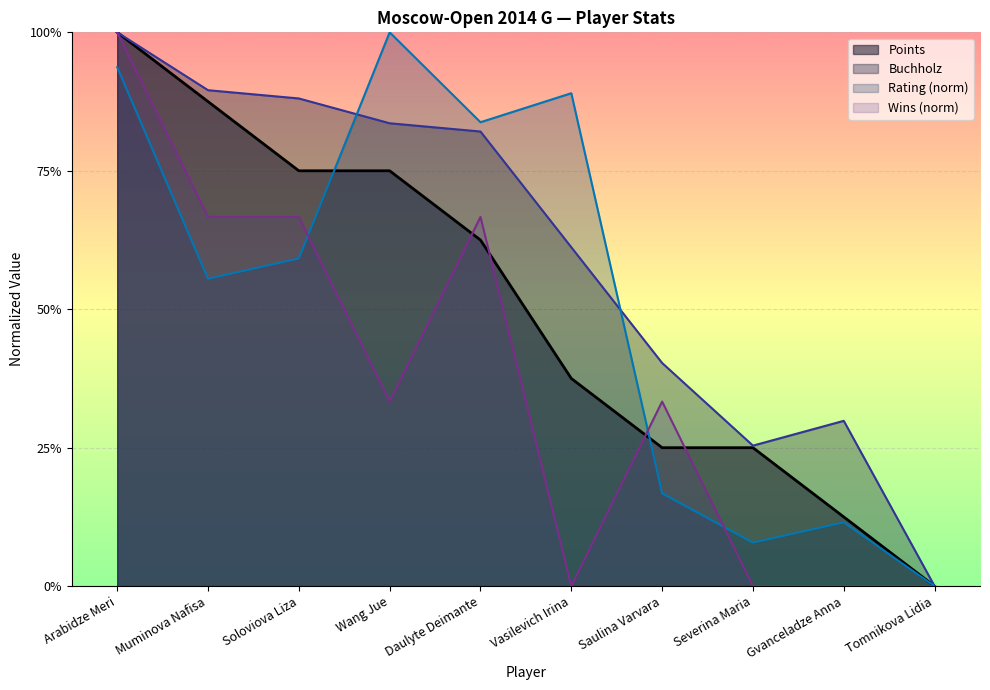

Reading left to right, transcribe all the data shown in this chart.

Points: Arabidze Meri=1.0	Muminova Nafisa=0.9	Soloviova Liza=0.8	Wang Jue=0.8	Daulyte Deimante=0.6	Vasilevich Irina=0.4	Saulina Varvara=0.2	Severina Maria=0.2	Gvanceladze Anna=0.1	Tomnikova Lidia=0.0
Buchholz: Arabidze Meri=1.0	Muminova Nafisa=0.9	Soloviova Liza=0.9	Wang Jue=0.8	Daulyte Deimante=0.8	Vasilevich Irina=0.6	Saulina Varvara=0.4	Severina Maria=0.3	Gvanceladze Anna=0.3	Tomnikova Lidia=0.0
Rating: Arabidze Meri=0.9	Muminova Nafisa=0.6	Soloviova Liza=0.6	Wang Jue=1.0	Daulyte Deimante=0.8	Vasilevich Irina=0.9	Saulina Varvara=0.2	Severina Maria=0.1	Gvanceladze Anna=0.1	Tomnikova Lidia=0.0
Wins: Arabidze Meri=1.0	Muminova Nafisa=0.7	Soloviova Liza=0.7	Wang Jue=0.3	Daulyte Deimante=0.7	Vasilevich Irina=0.0	Saulina Varvara=0.3	Severina Maria=0.0	Gvanceladze Anna=0.0	Tomnikova Lidia=0.0